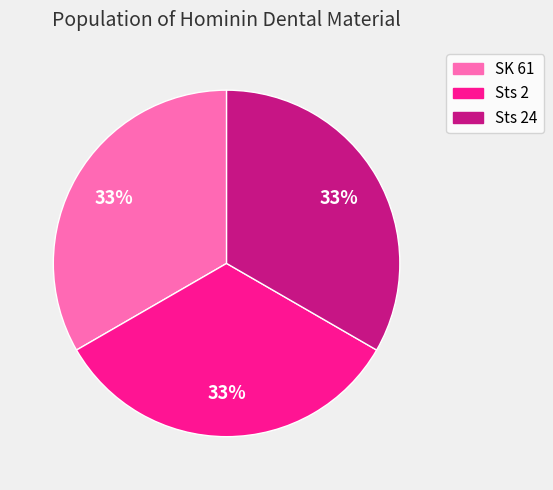

Approximately how many times larger is the value at Sts 2 compared to Sts 24?

1.0